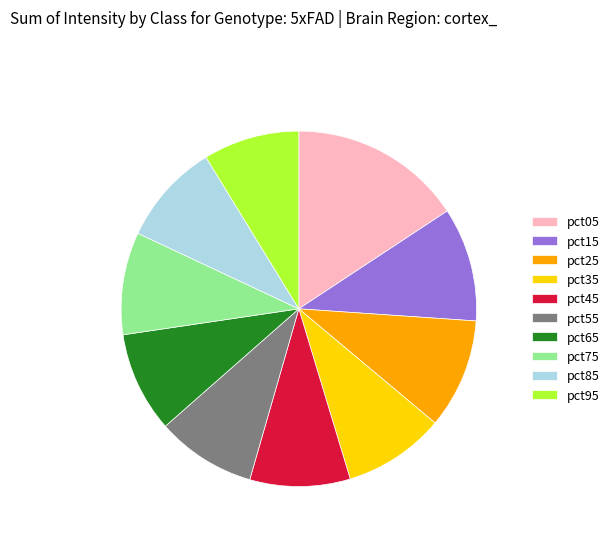

Is it true that pct65 is 9% of the pie?

True